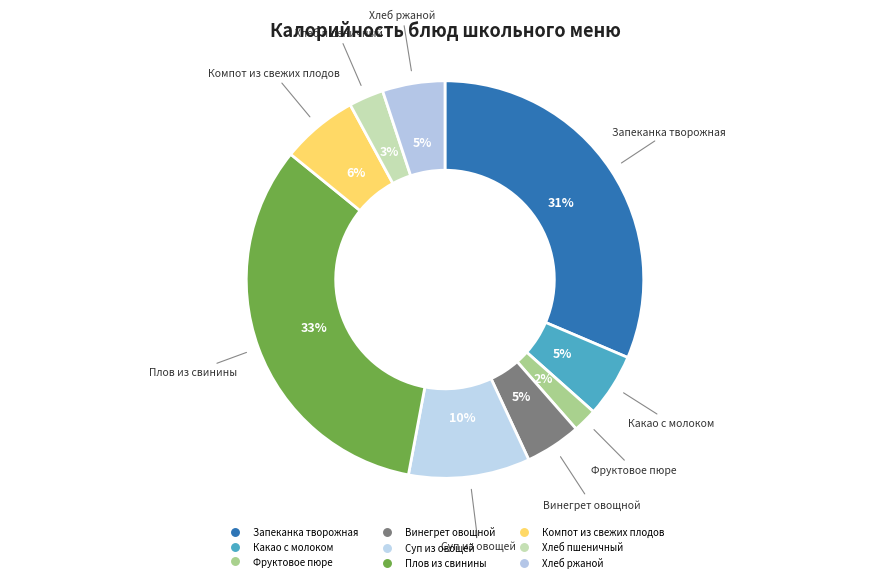

Which slice is the largest?

Плов из свинины